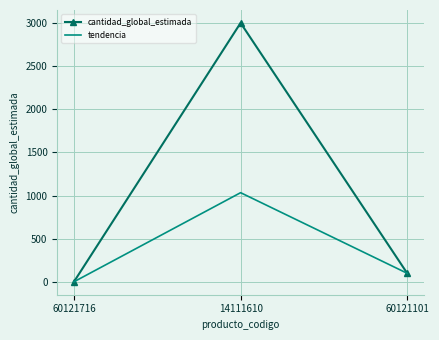

List the series in order of their overall mean, highest first.

cantidad_global_estimada, tendencia